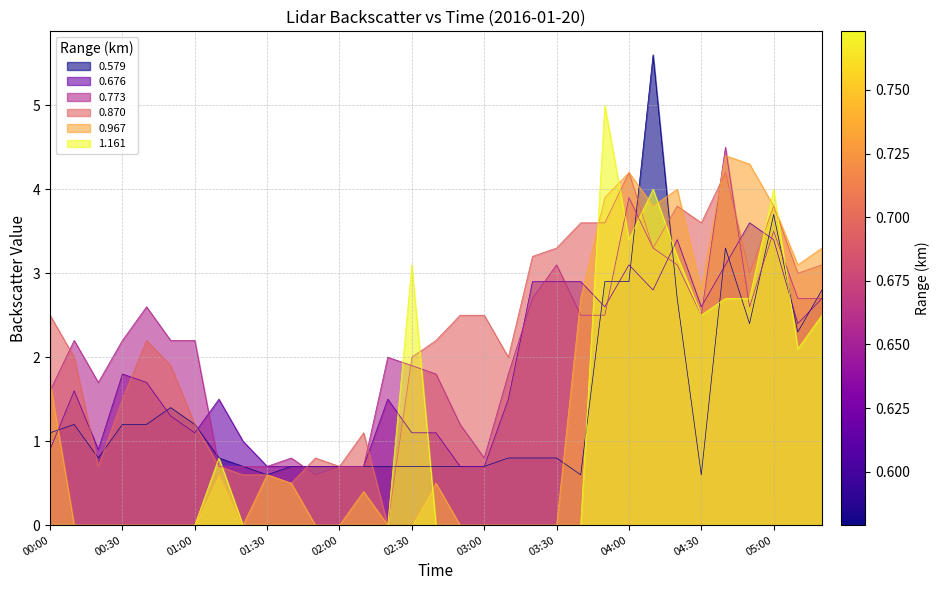

Which series changed the most between 01:20 and 02:20?

0.773